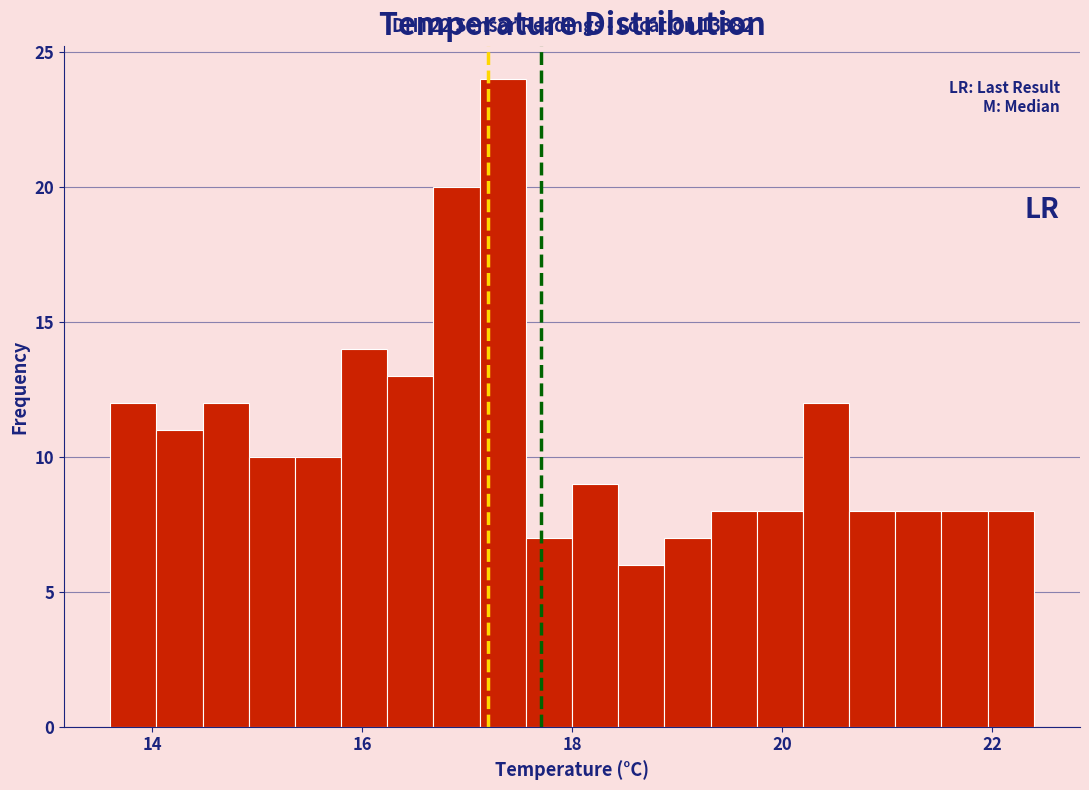

Around what value on the x-axis is the tallest bar? Give the approximate position of its centre, as read against the axis.

17.4